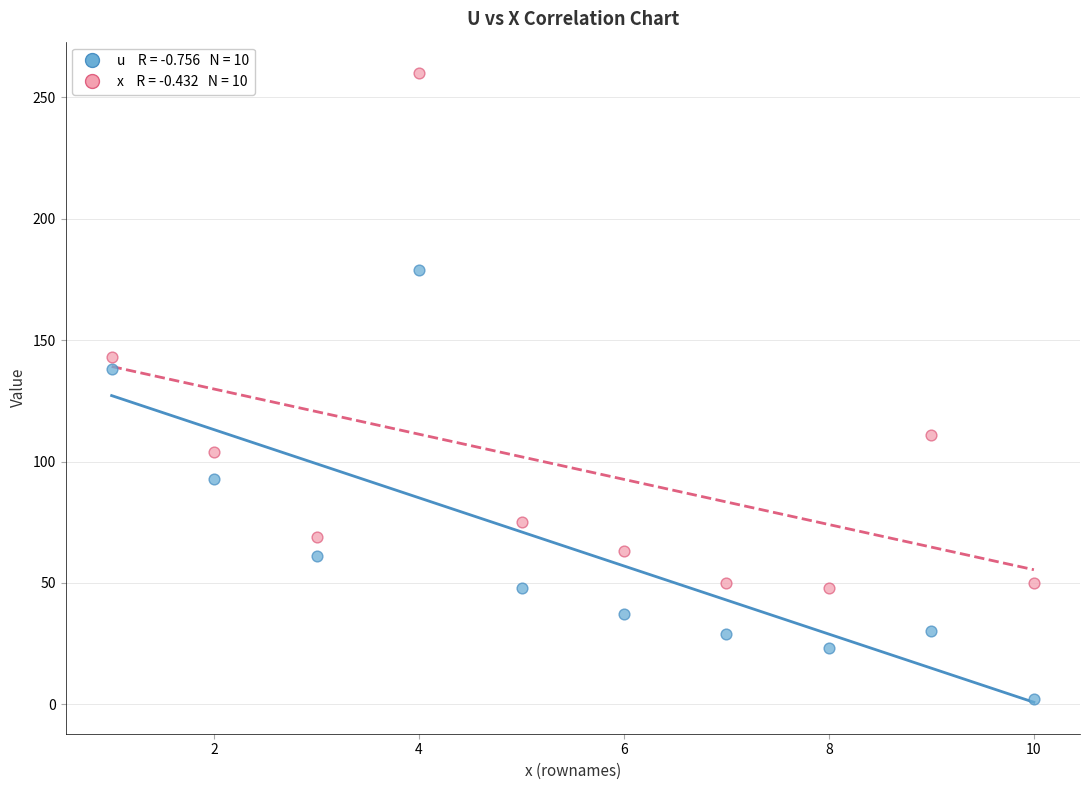

Across all series, what Y value is closest to 131?

138